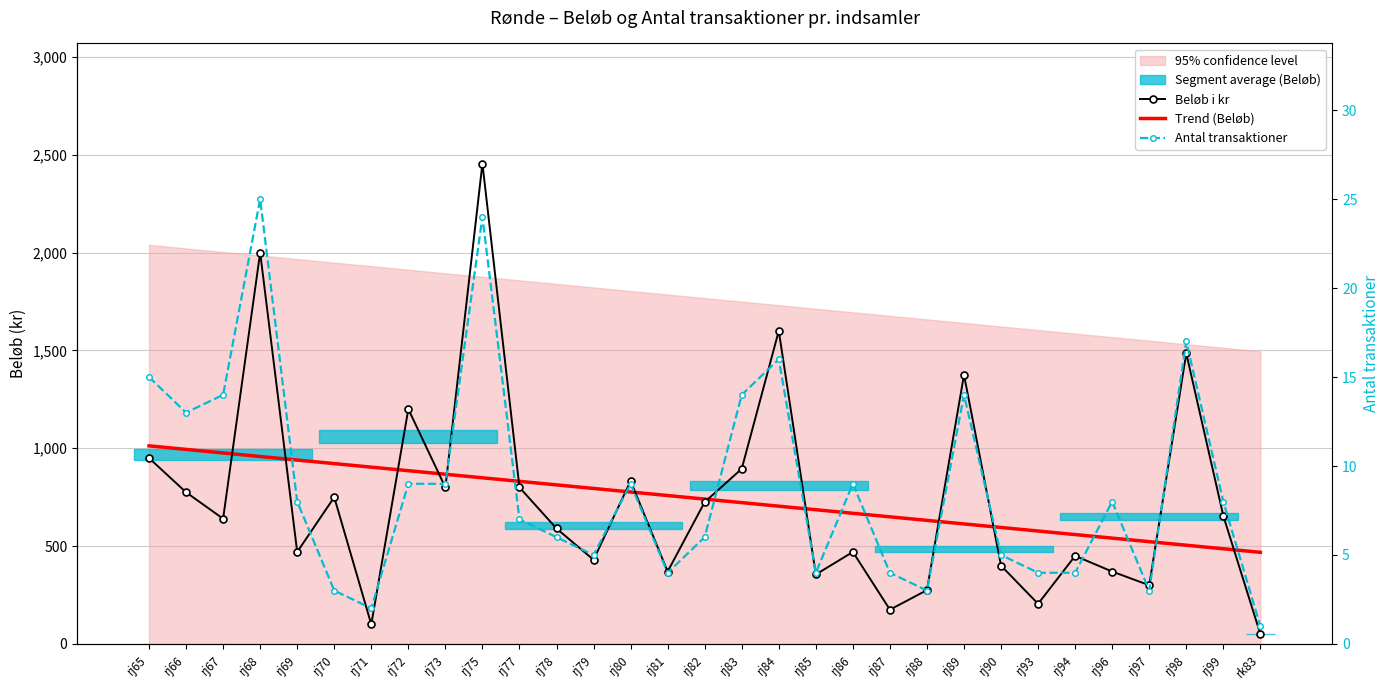

The value of Antal transaktioner at rj89 is 4.3. True or false?

False